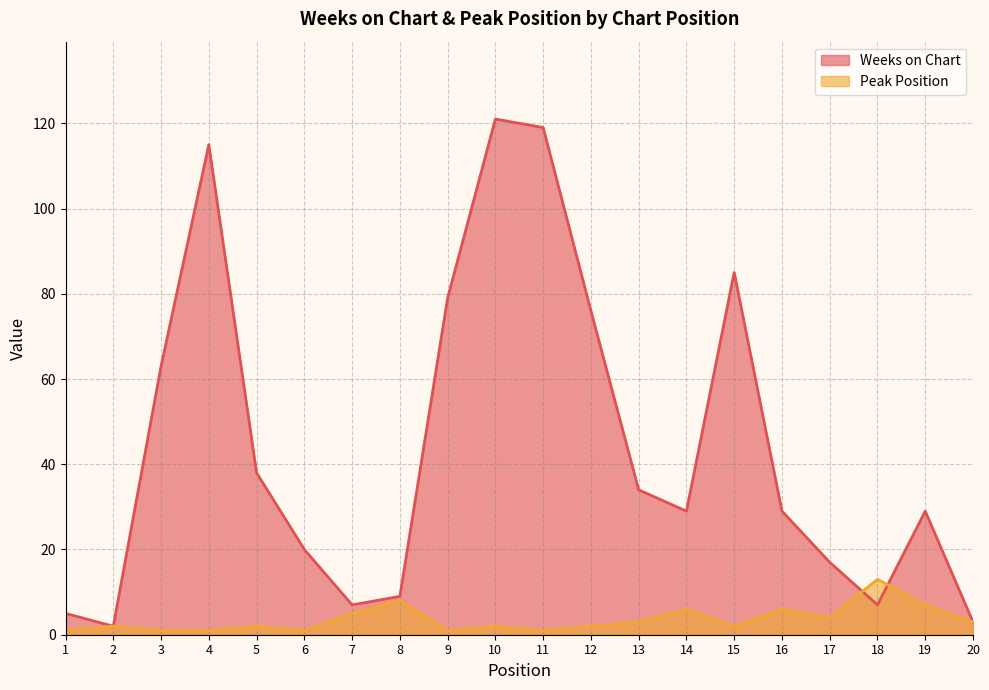

Which series has the widest spread of values?

Weeks on Chart